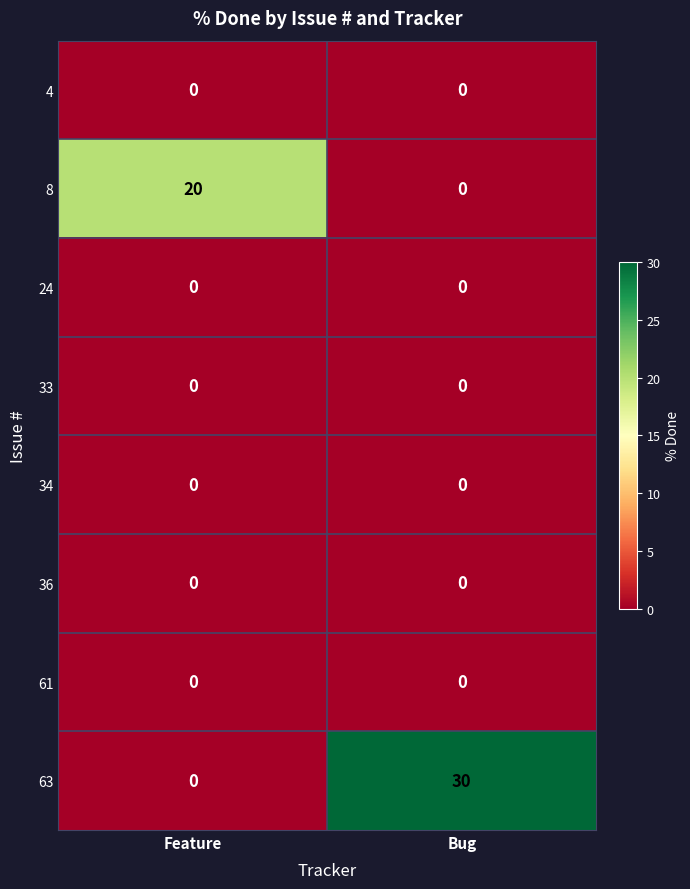

At which label is 63 closest to 15?

Feature